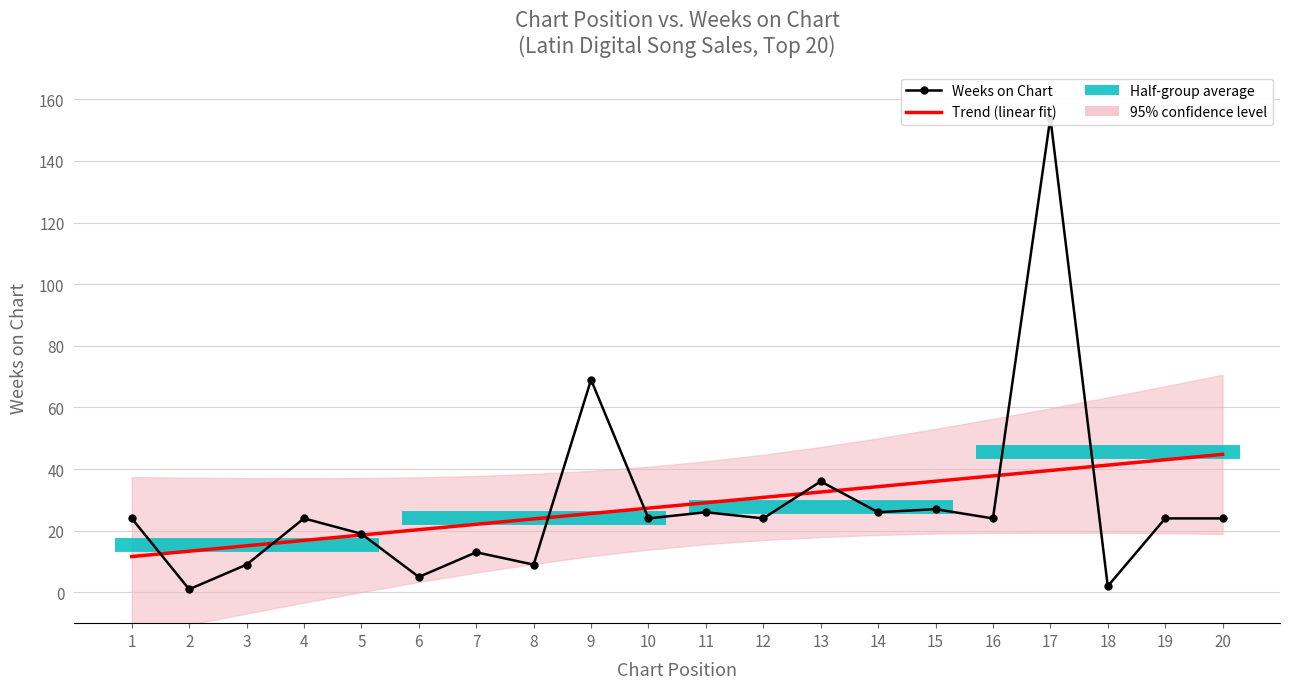

Where is the data nearest to the value 77?

9